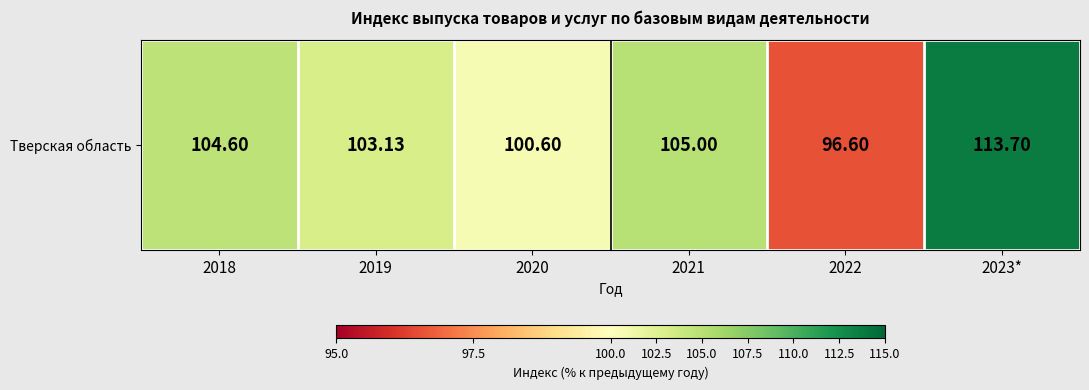

Rank the categories by value from highest to lowest.

2023*, 2021, 2018, 2019, 2020, 2022